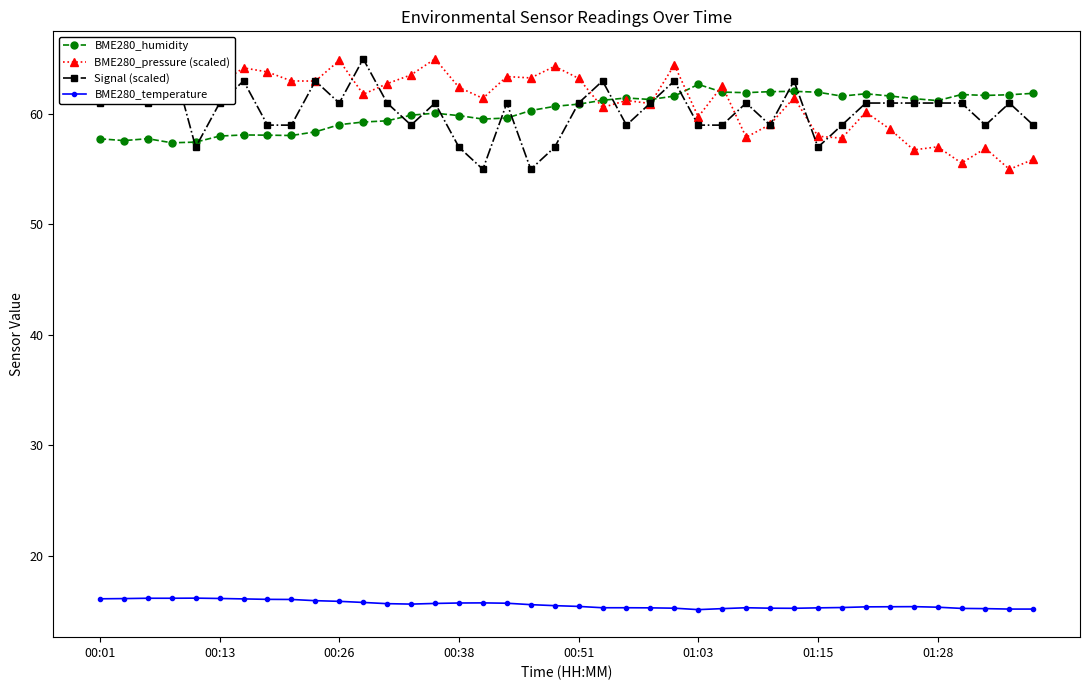

Reading left to right, extract all data points from this chart.

BME280_humidity: 57.8	57.6	57.8	57.4	57.5	58.0	58.1	58.1	58.1	58.4	59.0	59.3	59.4	59.9	60.1	59.9	59.5	59.6	60.3	60.7	60.9	61.2	61.5	61.3	61.6	62.7	62.0	61.9	62.0	62.1	62.0	61.6	61.8	61.6	61.4	61.2	61.8	61.7	61.8	61.9
BME280_pressure (scaled): 64.5	63.7	62.0	62.0	64.4	62.7	64.2	63.8	63.0	63.0	64.9	61.8	62.8	63.6	65.0	62.4	61.4	63.4	63.3	64.3	63.2	60.6	61.2	61.0	64.5	59.7	62.6	57.9	59.1	61.5	58.0	57.8	60.2	58.6	56.8	57.0	55.6	56.9	55.0	55.9
Signal (scaled): 61.0	63.0	61.0	65.0	57.0	61.0	63.0	59.0	59.0	63.0	61.0	65.0	61.0	59.0	61.0	57.0	55.0	61.0	55.0	57.0	61.0	63.0	59.0	61.0	63.0	59.0	59.0	61.0	59.0	63.0	57.0	59.0	61.0	61.0	61.0	61.0	61.0	59.0	61.0	59.0
BME280_temperature: 16.1	16.1	16.1	16.1	16.2	16.1	16.1	16.1	16.0	15.9	15.9	15.8	15.7	15.6	15.7	15.7	15.7	15.7	15.6	15.5	15.4	15.3	15.3	15.3	15.2	15.1	15.2	15.3	15.2	15.2	15.3	15.3	15.4	15.4	15.4	15.3	15.2	15.2	15.2	15.2